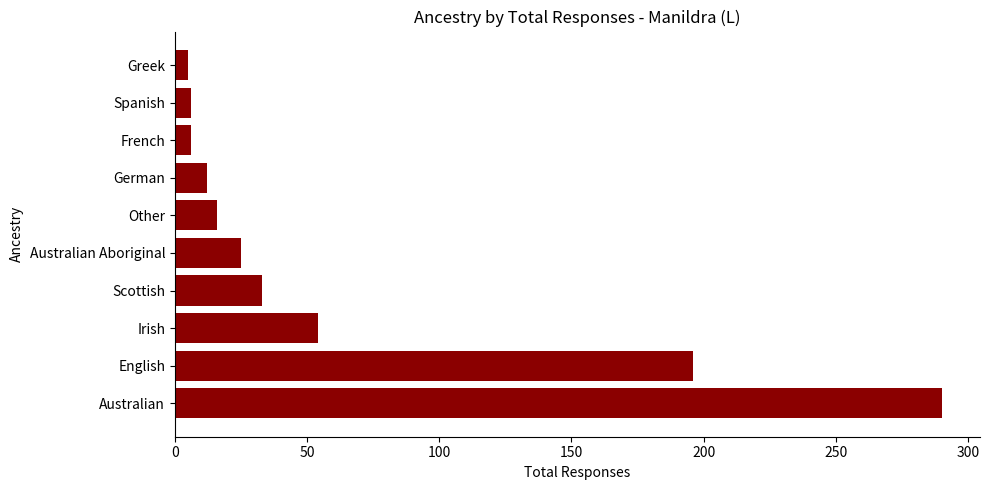

What is the average value?

64